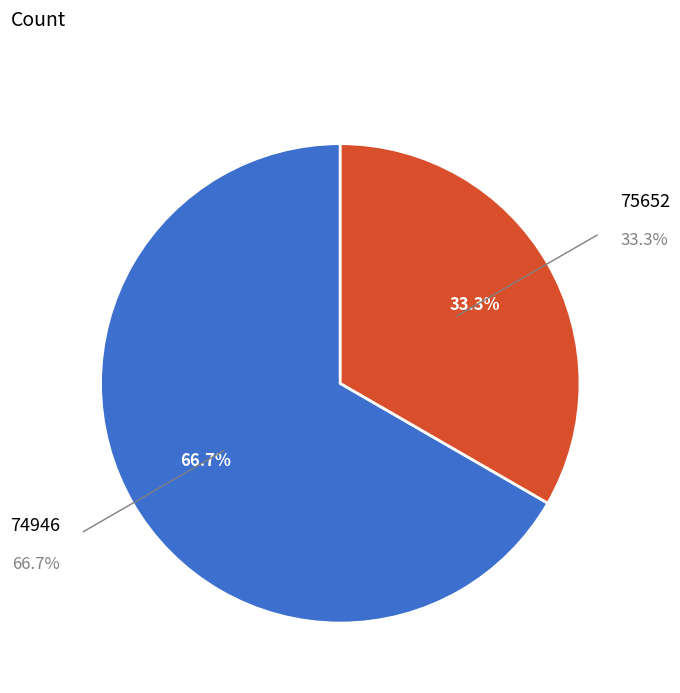

Rank the categories by value from highest to lowest.

74946, 75652